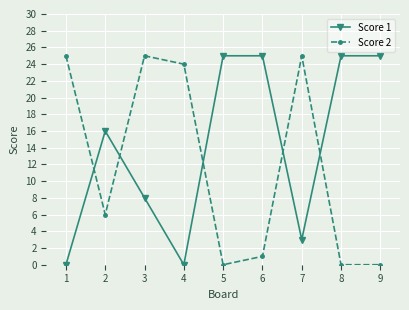

Reading left to right, transcribe all the data shown in this chart.

Score 1: 0	16	8	0	25	25	3	25	25
Score 2: 25	6	25	24	0	1	25	0	0